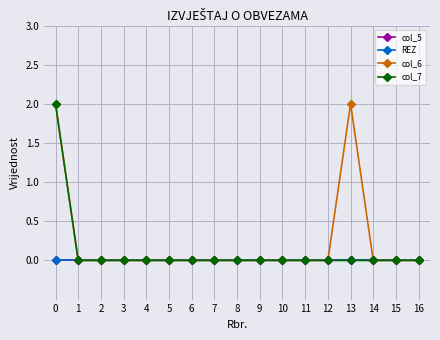

True or false: col_5 and REZ intersect in this chart.

False